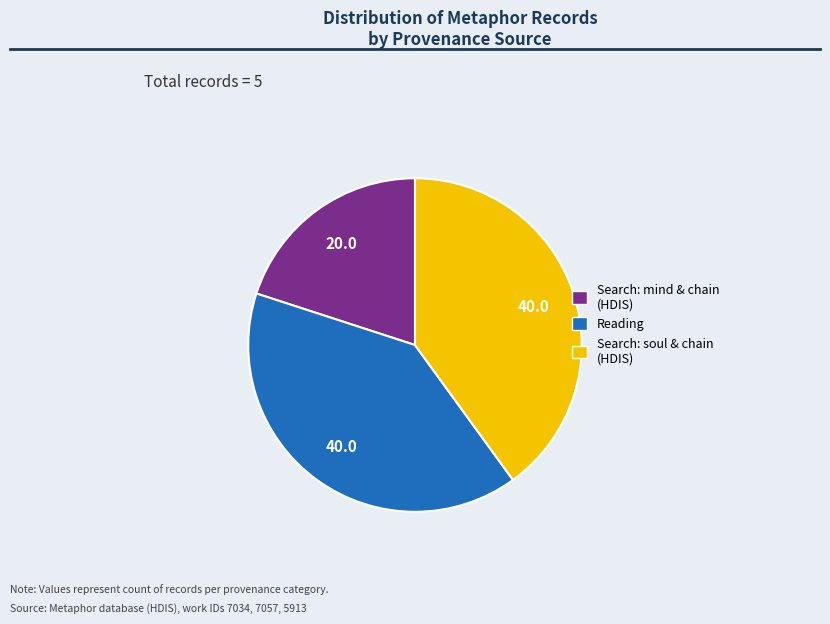

Does Reading represent more than half of the total?

No